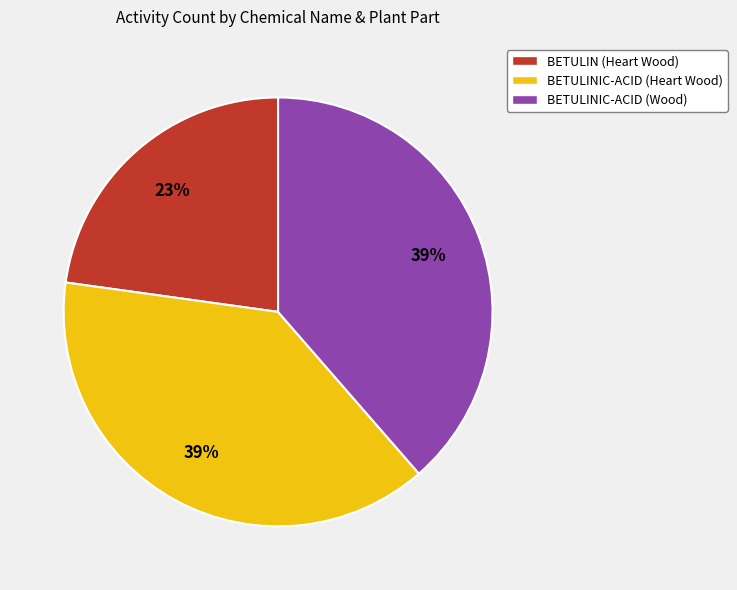

Do BETULINIC-ACID (Heart Wood) and BETULINIC-ACID (Wood) together represent more than half of the pie?

Yes